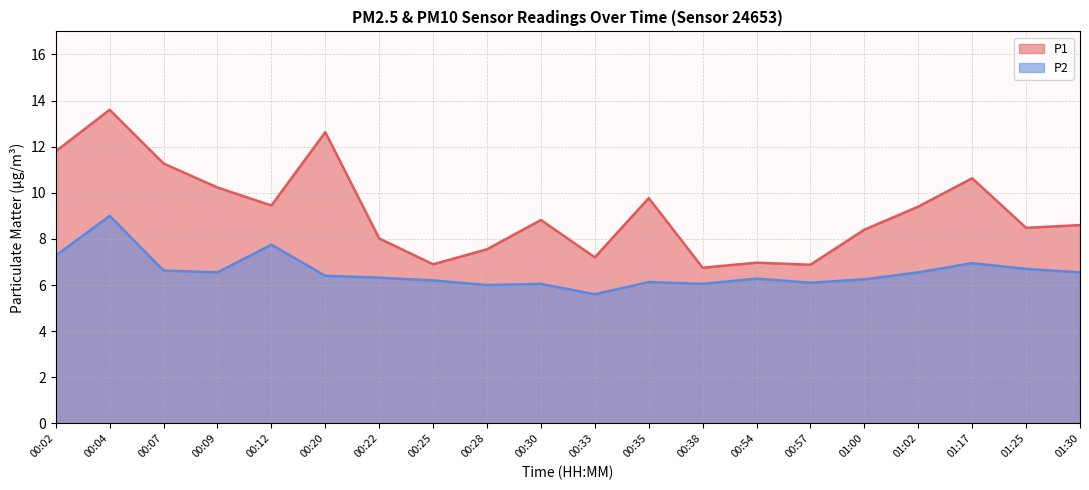

Which series has the largest total across all categories?

P1